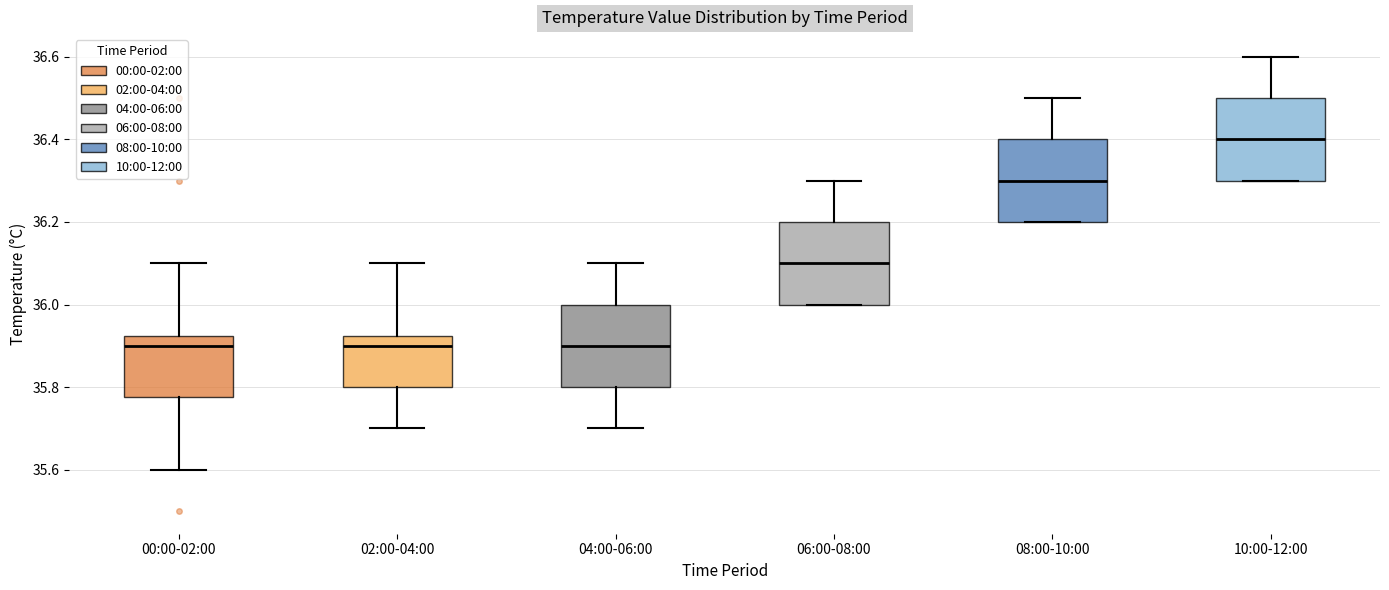

Reading left to right, read every box against the y-axis: the position of its median line, the range the box covers, and the ends of its whiskers. The values are not printed on the chart, so give them approximately, as read against the axis.

00:00-02:00: median 35.90, box 35.78 to 35.92, whiskers 35.60 to 36.10
02:00-04:00: median 35.90, box 35.80 to 35.92, whiskers 35.70 to 36.10
04:00-06:00: median 35.90, box 35.80 to 36.00, whiskers 35.70 to 36.10
06:00-08:00: median 36.10, box 36.00 to 36.20, whiskers 36.00 to 36.30
08:00-10:00: median 36.30, box 36.20 to 36.40, whiskers 36.20 to 36.50
10:00-12:00: median 36.40, box 36.30 to 36.50, whiskers 36.30 to 36.60